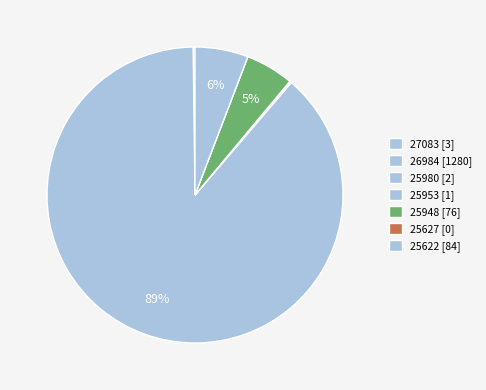

To the nearest percent, what is the difference between the 27083 and 25948 slice percentages?

5%